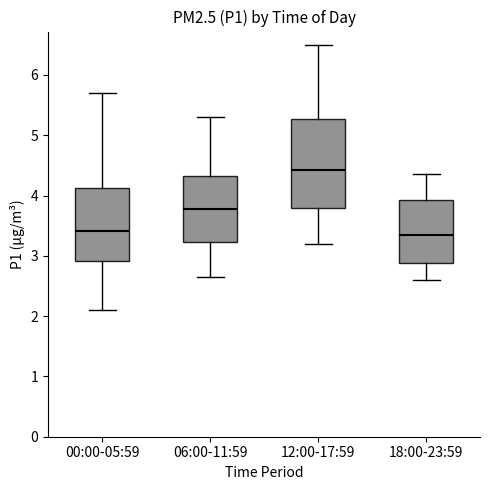

Reading left to right, read every box against the y-axis: the position of its median line, the range the box covers, and the ends of its whiskers. The values are not printed on the chart, so give them approximately, as read against the axis.

00:00-05:59: median 3.4, box 2.9 to 4.1, whiskers 2.1 to 5.7
06:00-11:59: median 3.8, box 3.2 to 4.3, whiskers 2.7 to 5.3
12:00-17:59: median 4.4, box 3.8 to 5.3, whiskers 3.2 to 6.5
18:00-23:59: median 3.4, box 2.9 to 3.9, whiskers 2.6 to 4.4